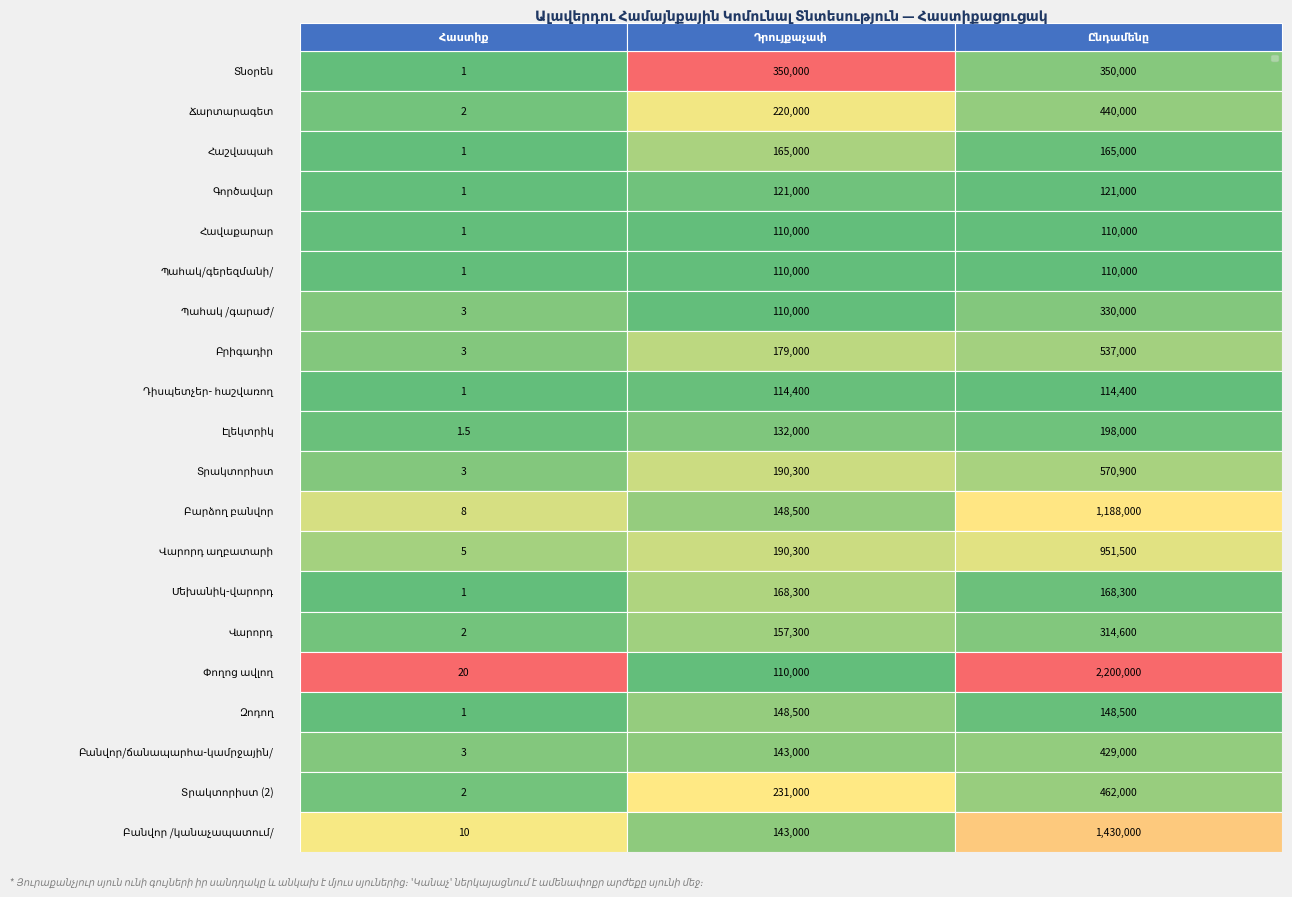

What is the minimum value shown in the chart?

1.0